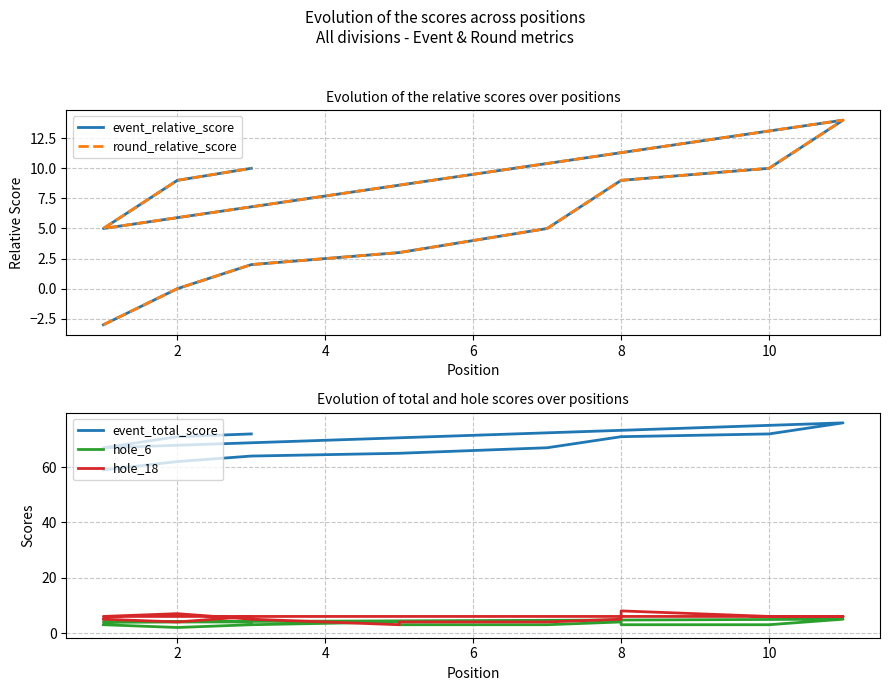

Where is the first local maximum for round_relative_score?

10